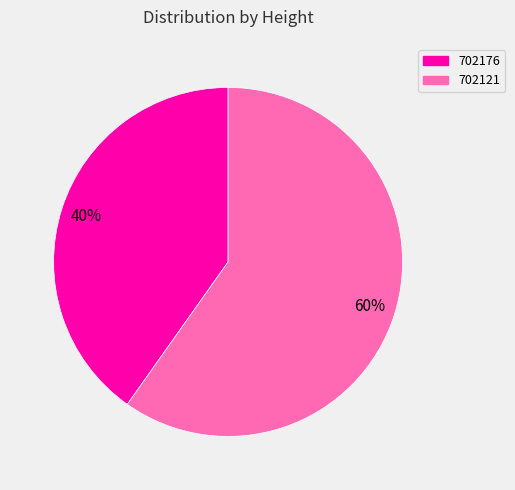

How many segments does this pie chart have?

2